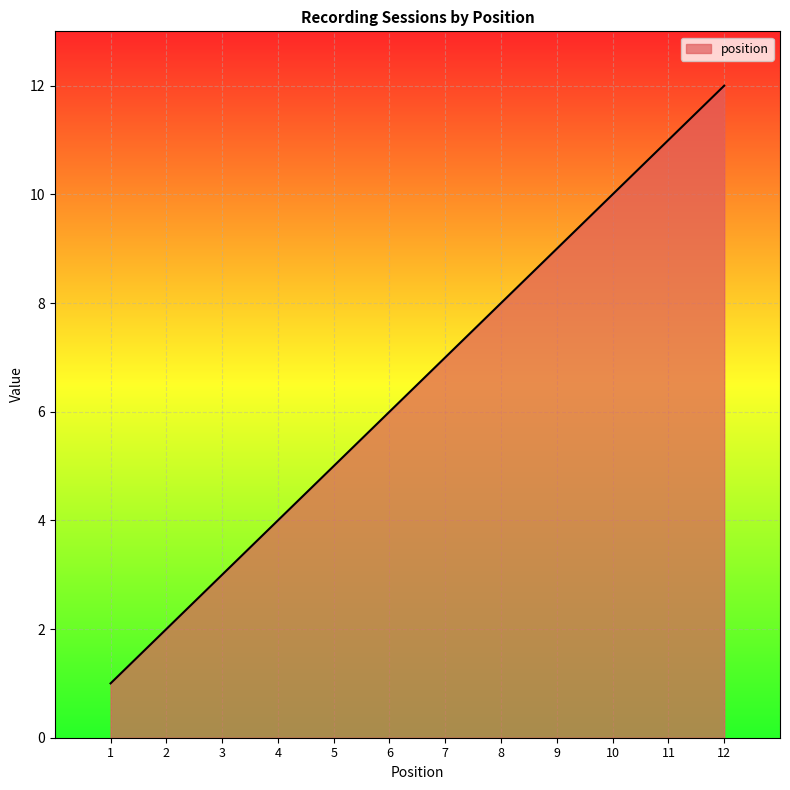

At which category does the chart reach its minimum across all series?

1